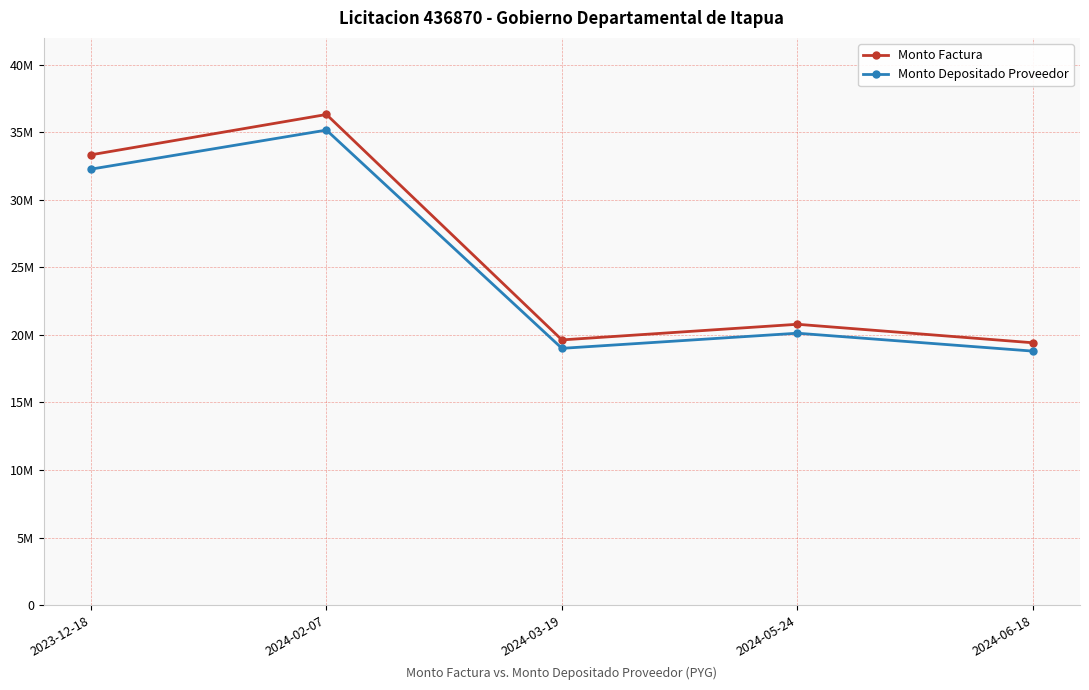

At which label does Monto Factura first exceed 20792010?

2023-12-18